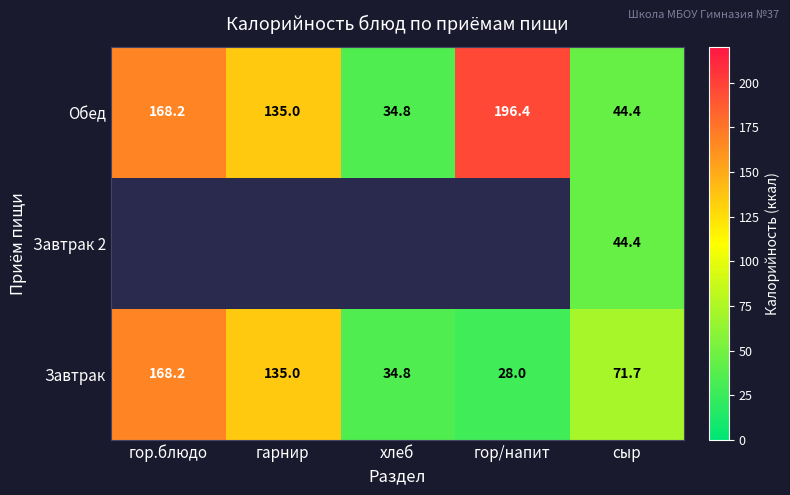

What is the total value across all series at сыр?

160.5